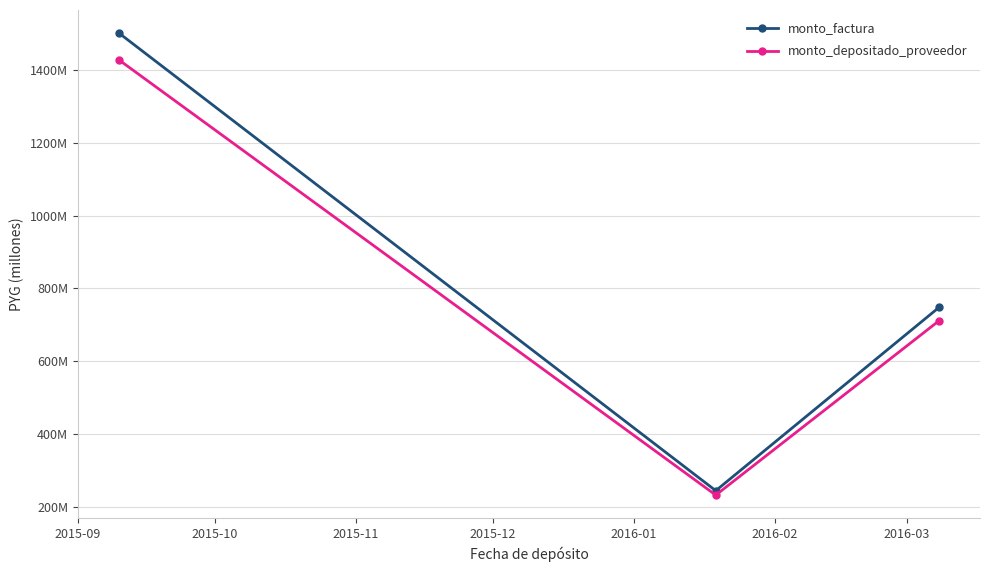

What are all the series names shown in the legend?

monto_factura, monto_depositado_proveedor